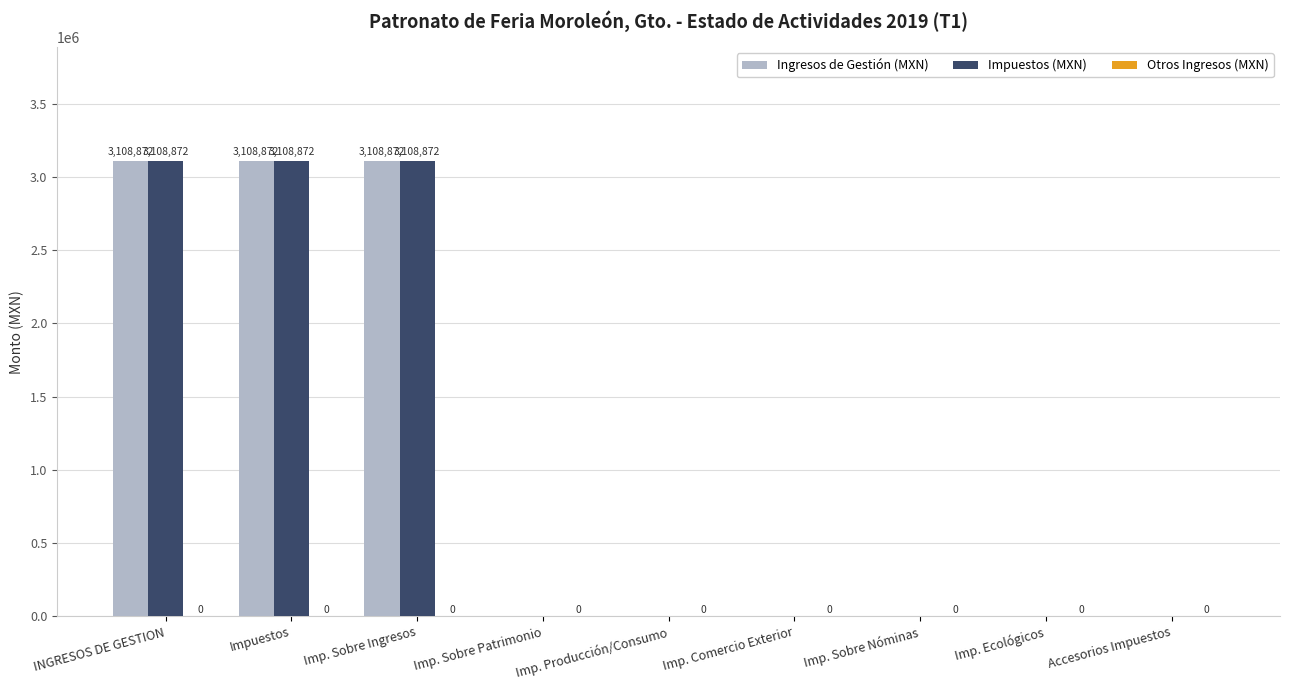

What is the maximum value shown in the chart?

3108872